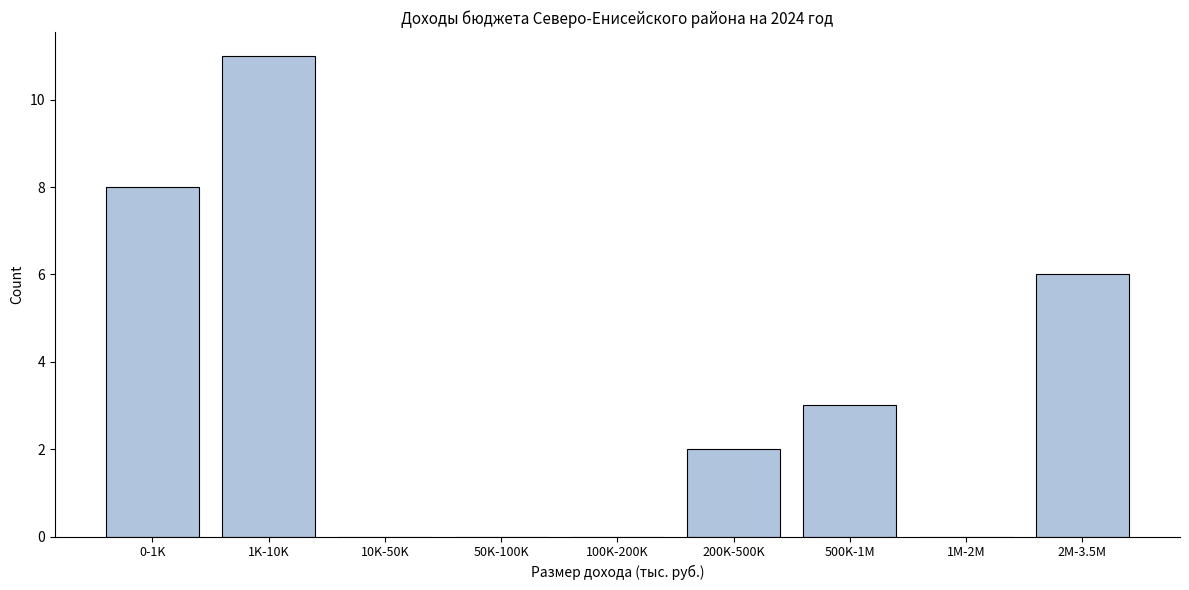

Reading left to right, list all the values displayed in this chart.

0-1K=8	1K-10K=11	10K-50K=0	50K-100K=0	100K-200K=0	200K-500K=2	500K-1M=3	1M-2M=0	2M-3.5M=6